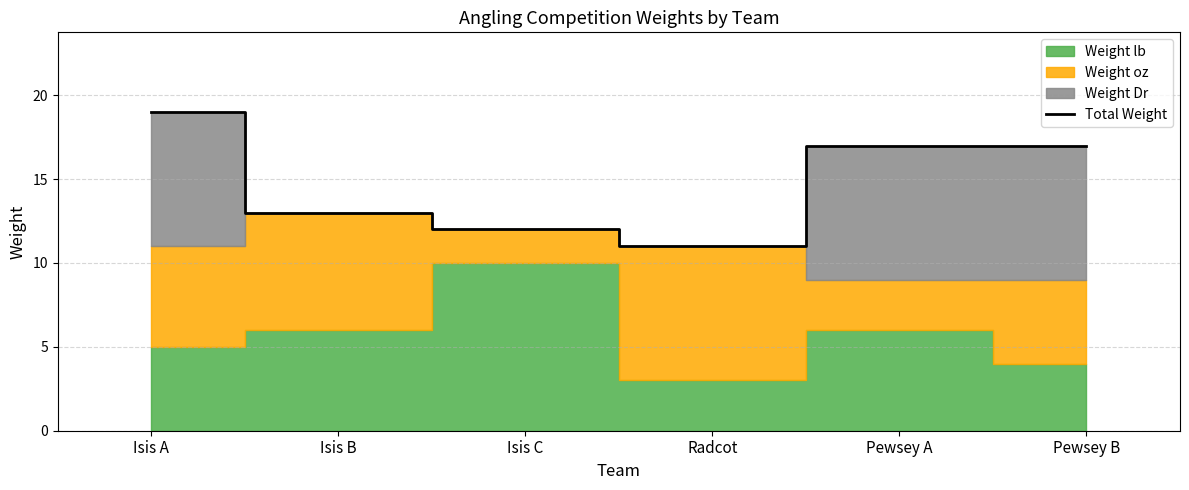

At which label is the value closest to 15?

Isis B